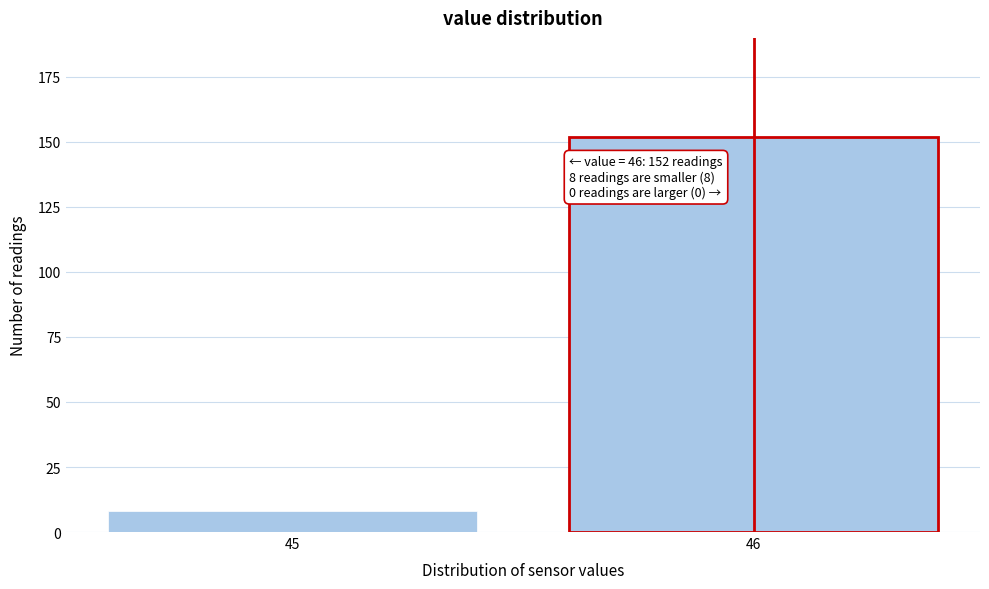

Reading left to right, transcribe all the data shown in this chart.

8	152